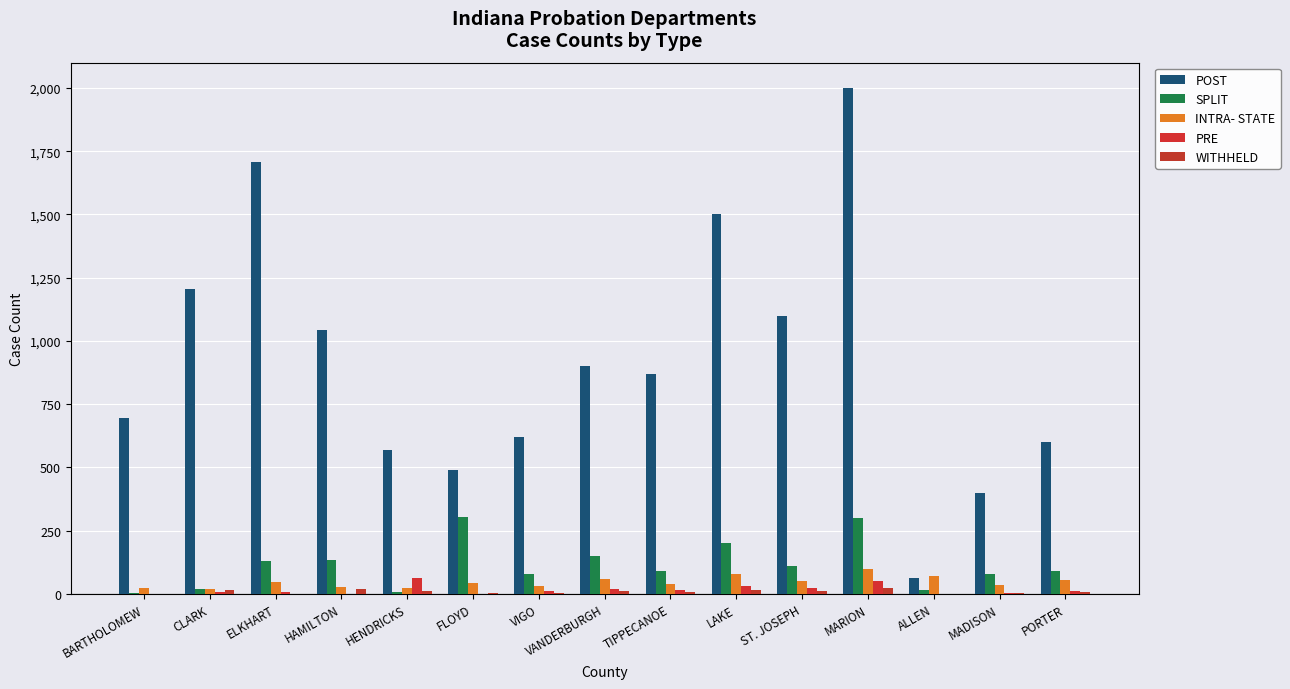

What is the label of the 3rd bar from the right?

ALLEN